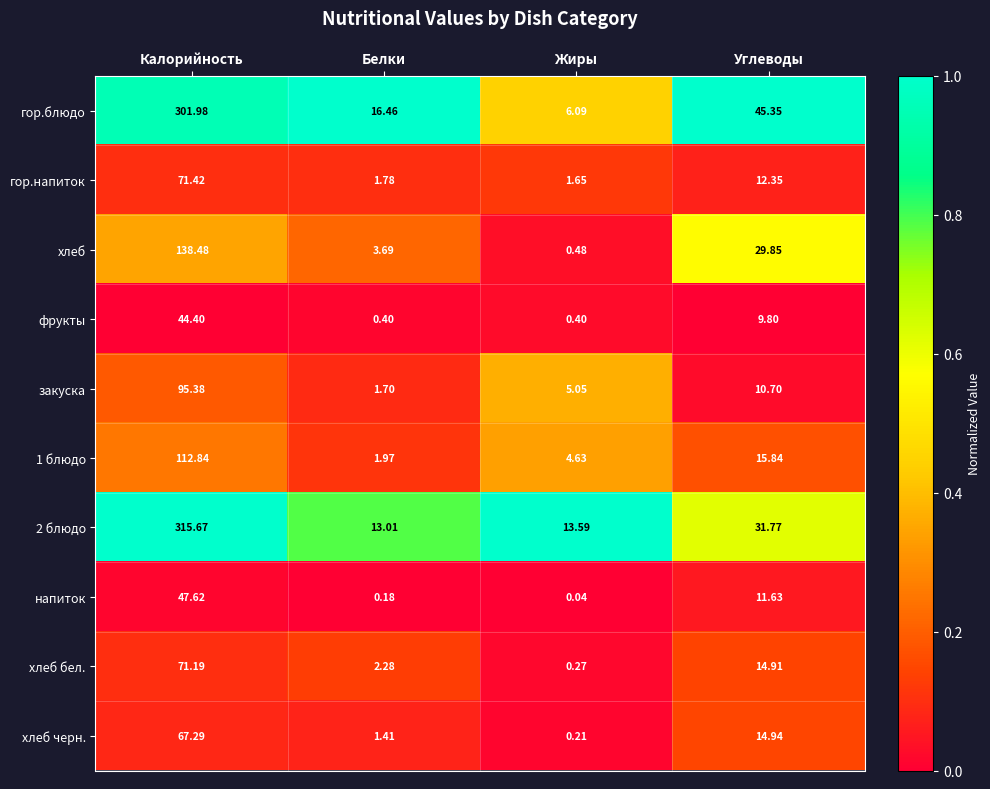

Rank the categories by закуска value from lowest to highest.

Белки, Жиры, Углеводы, Калорийность